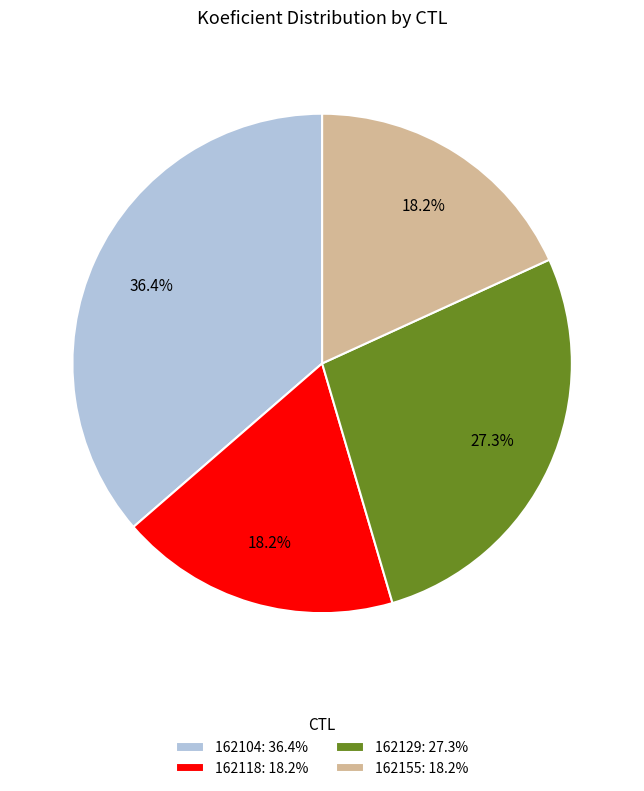

What is the ratio of the value at 162104 to the value at 162155?

2.0